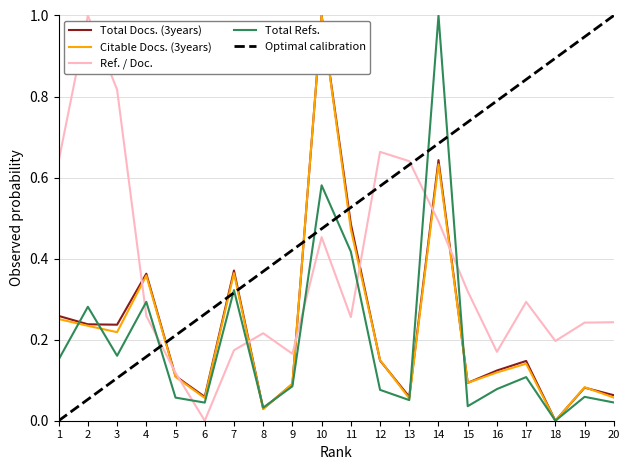

True or false: Citable Docs. (3years) has a value of 0.1 at 19.

True